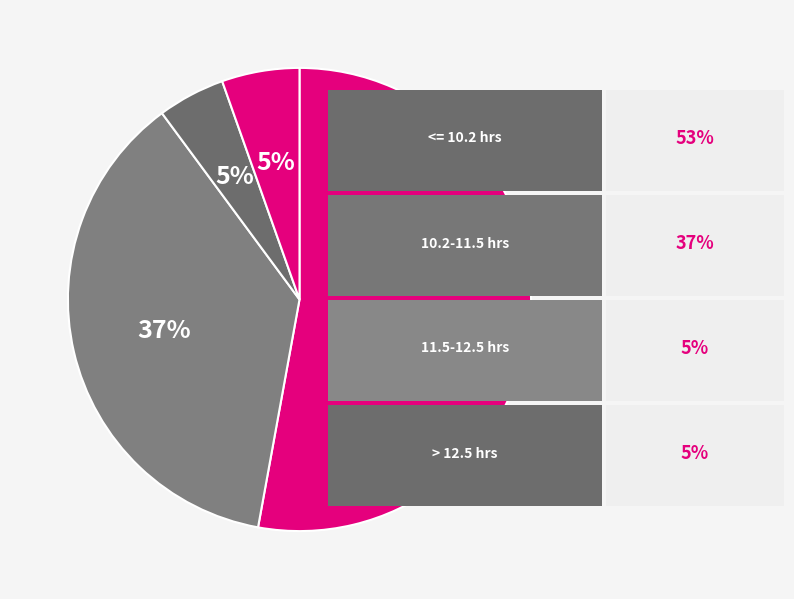

How many slices are in this pie chart?

4